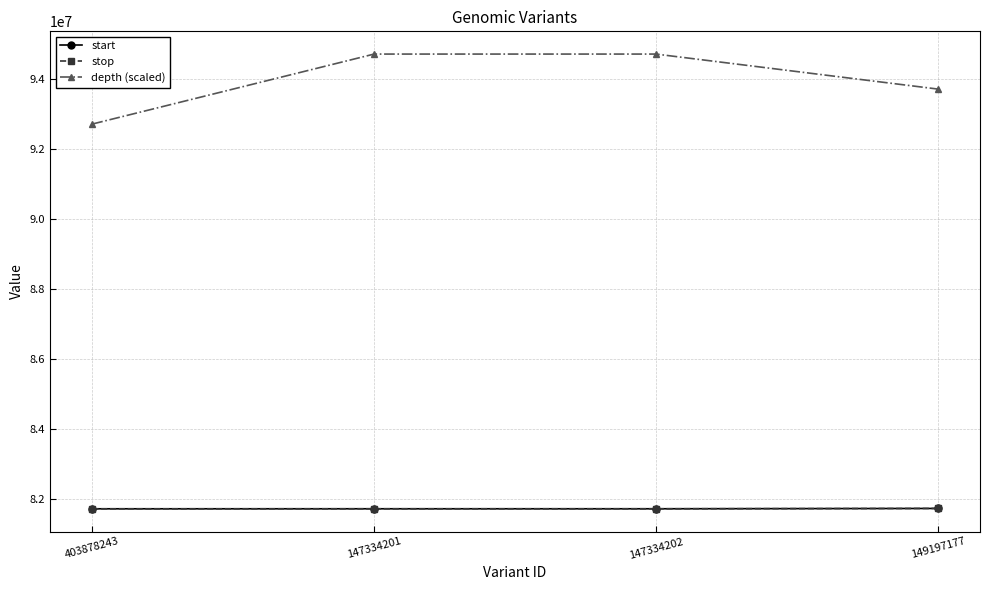

What value does the stop series have at 147334202, to the nearest 50?

81717250